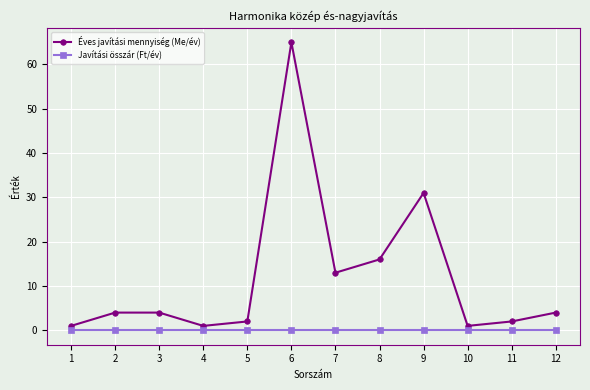

True or false: Éves javítási mennyiség (Me/év) has a value of 4 at 2.

True